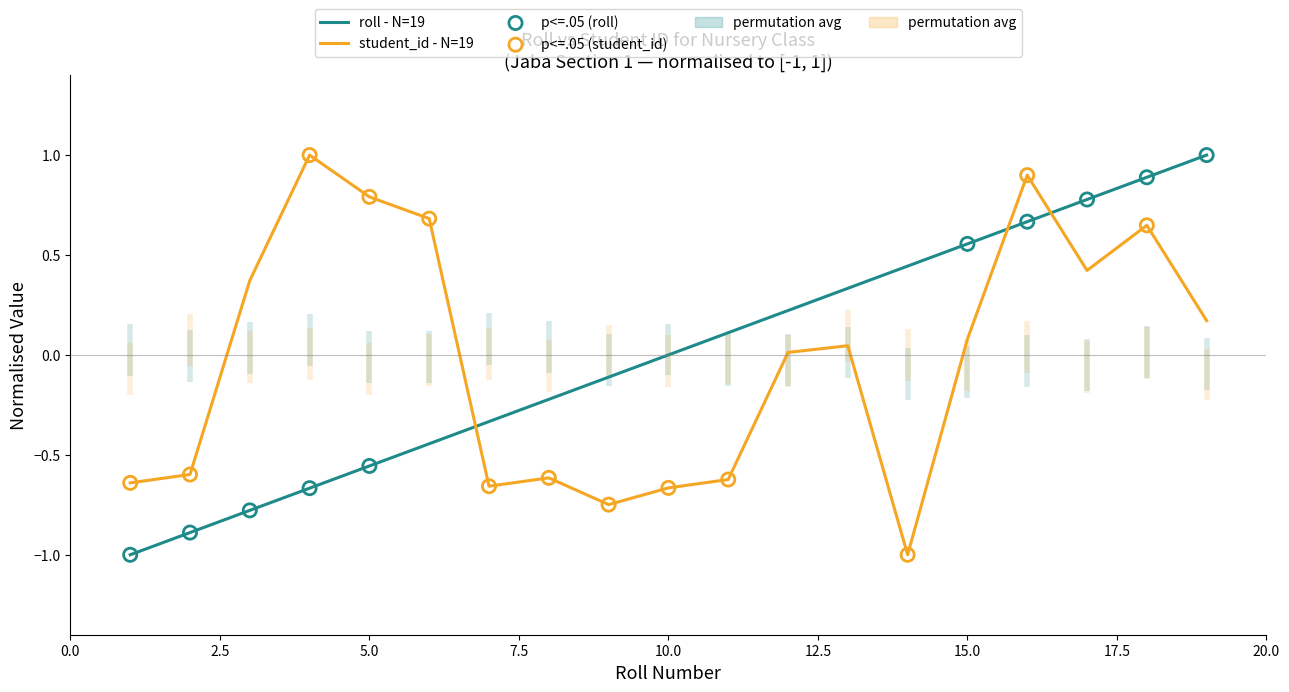

True or false: student_id - N=19 and roll - N=19 cross at least once.

True